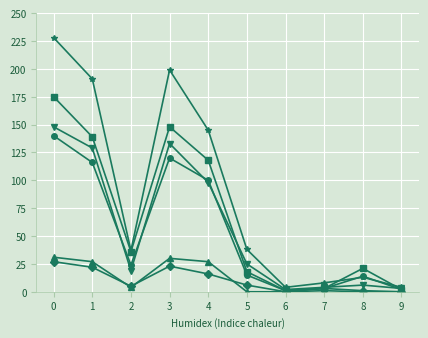

What is the maximum value shown in the chart?

228